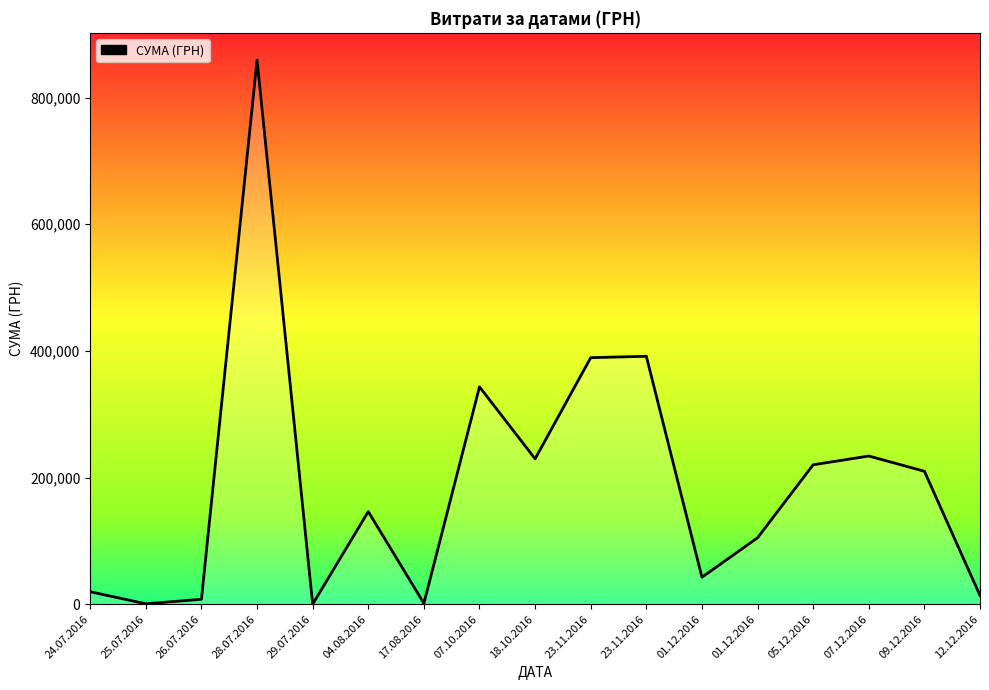

Rank the categories by value from highest to lowest.

28.07.2016, 23.11.2016, 23.11.2016, 07.10.2016, 07.12.2016, 18.10.2016, 05.12.2016, 09.12.2016, 04.08.2016, 01.12.2016, 01.12.2016, 24.07.2016, 12.12.2016, 26.07.2016, 17.08.2016, 25.07.2016, 29.07.2016